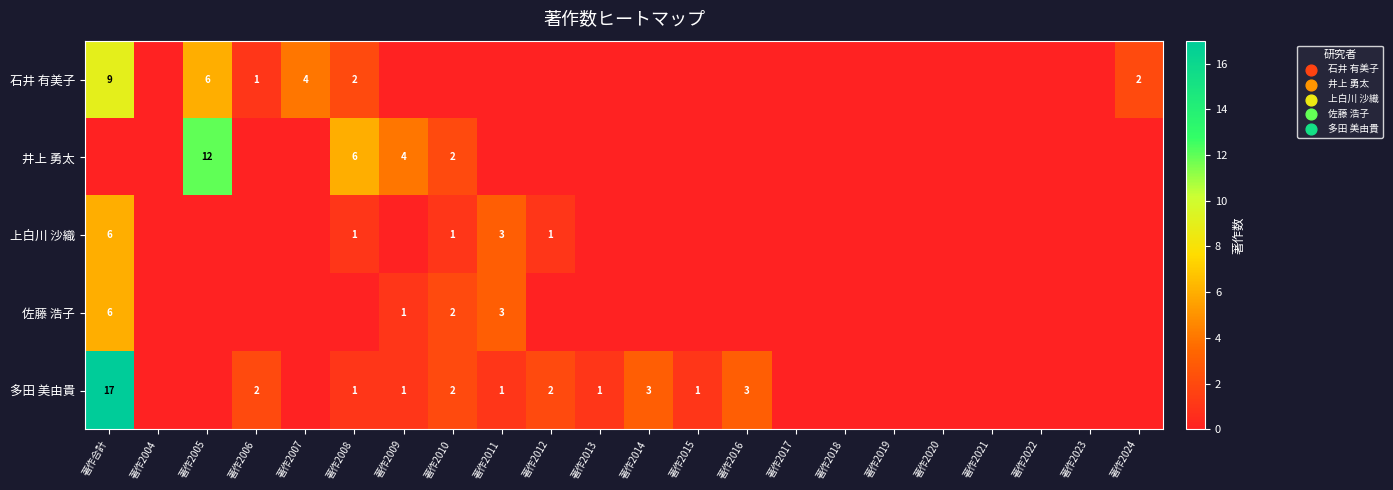

True or false: 上白川 沙織 has a value of 1 at 著作2010.

True